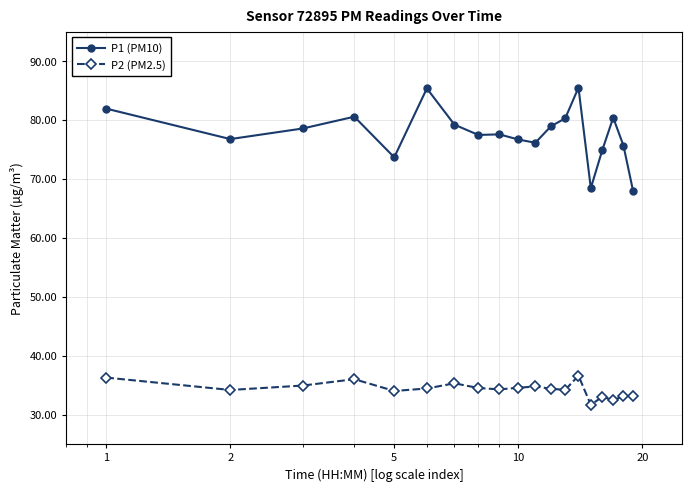

Which series has the largest range (max minus min)?

P1 (PM10)